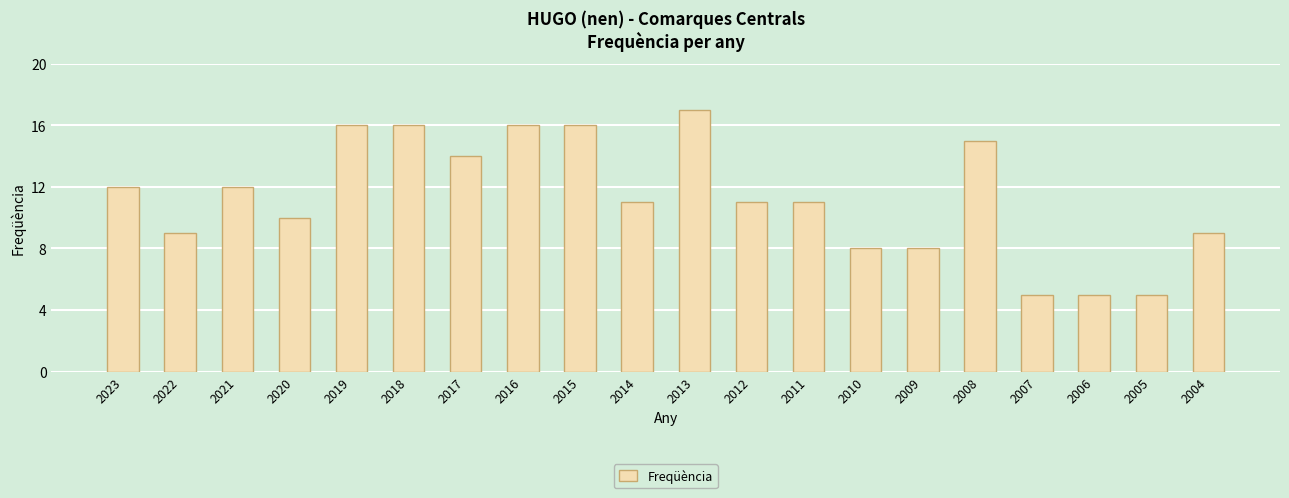

What is the approximate value at 2011?

11